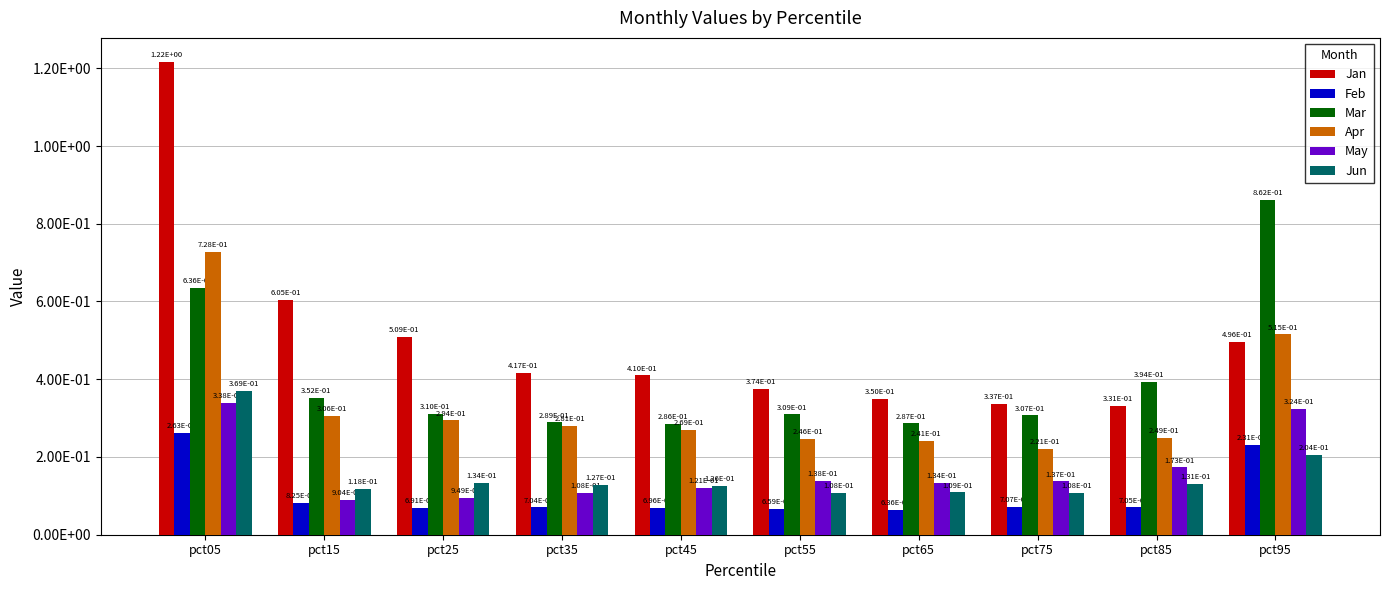

Which series has the widest spread of values?

Jan